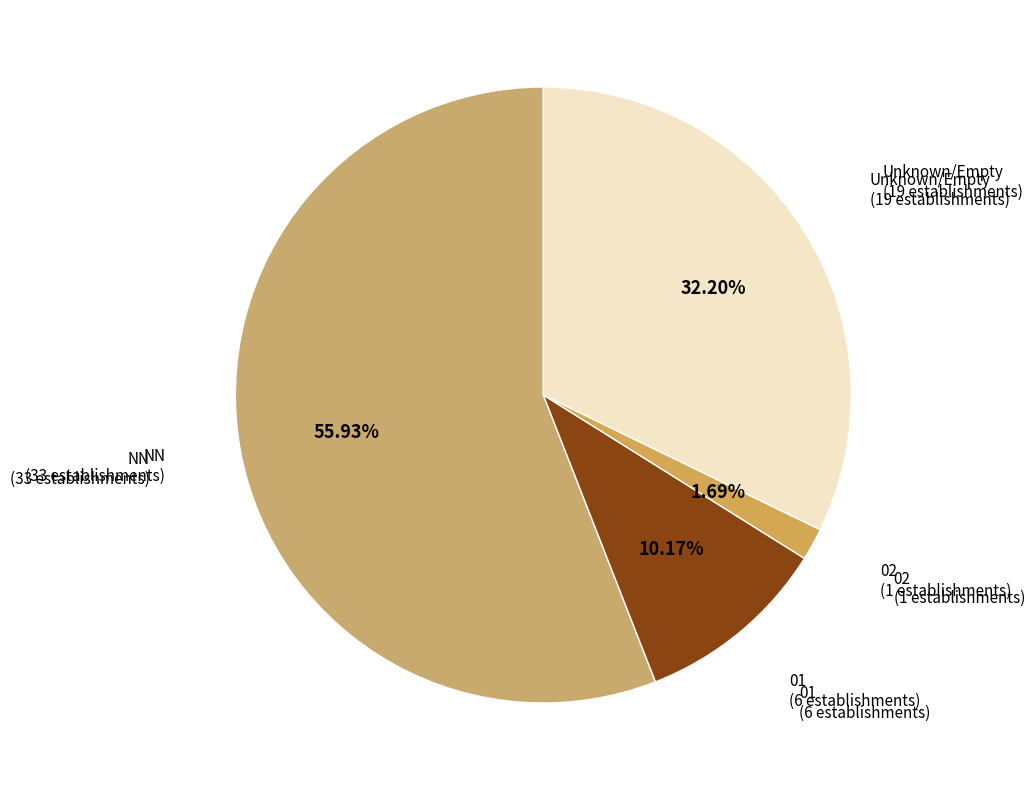

Which has a higher value, Unknown/Empty or NN?

NN